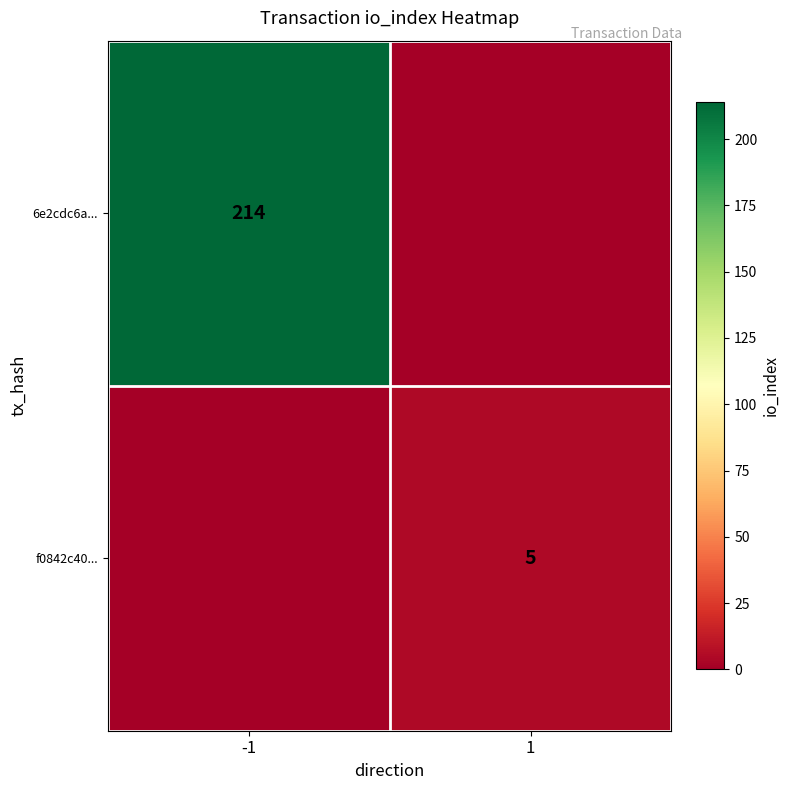

The value of f0842c40... at 1 is 5. True or false?

True